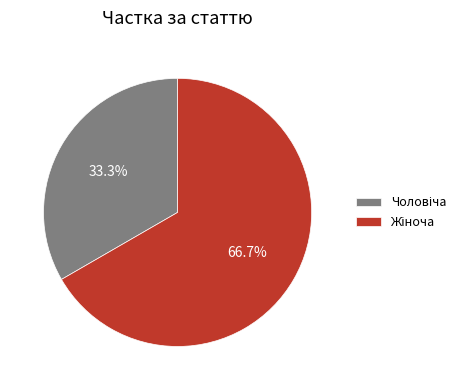

Is there any slice that represents more than half of the pie?

Yes